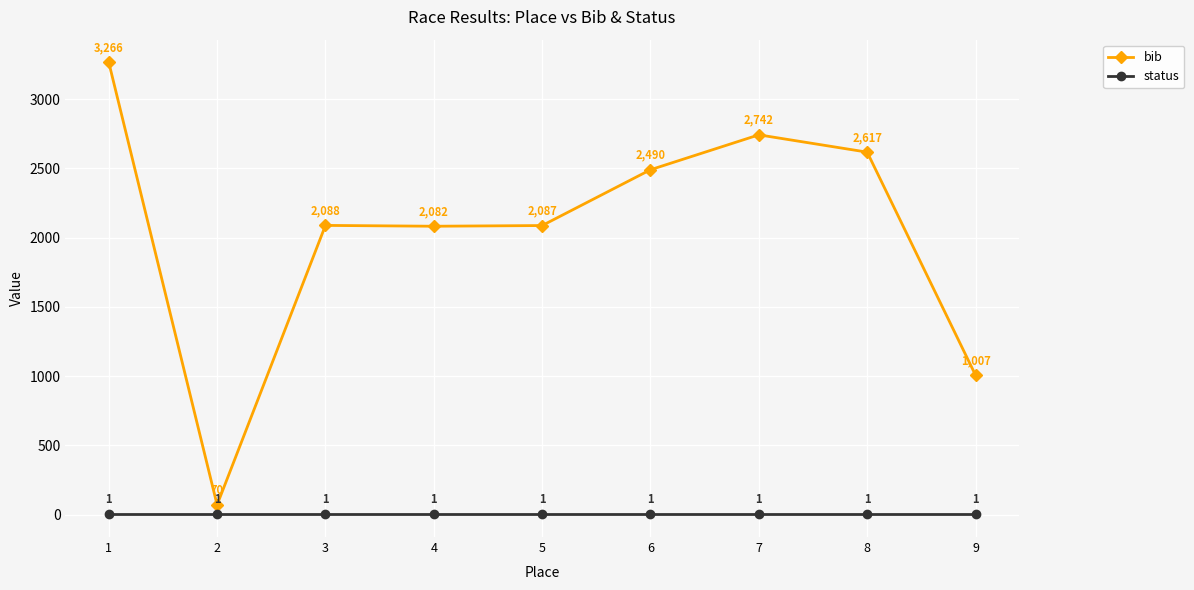

The value of bib at 1 is 1536. True or false?

False